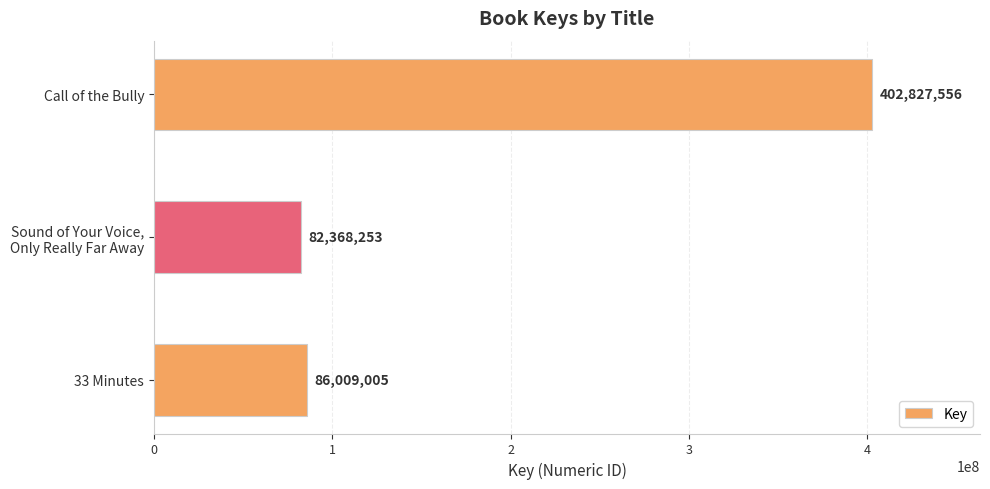

What is the sum of all values?

571204814